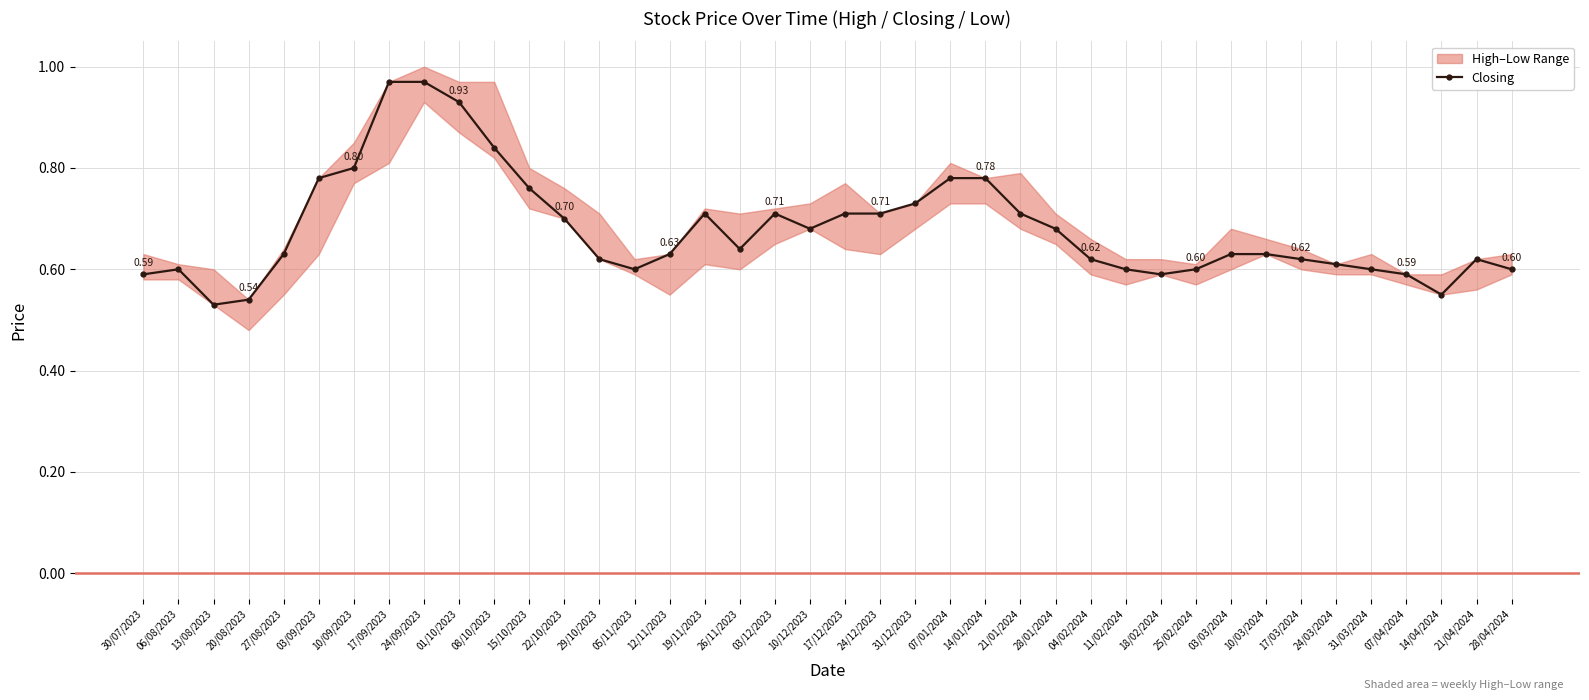

How many interior local peaks (higher than both neighbors) does the data have?

4